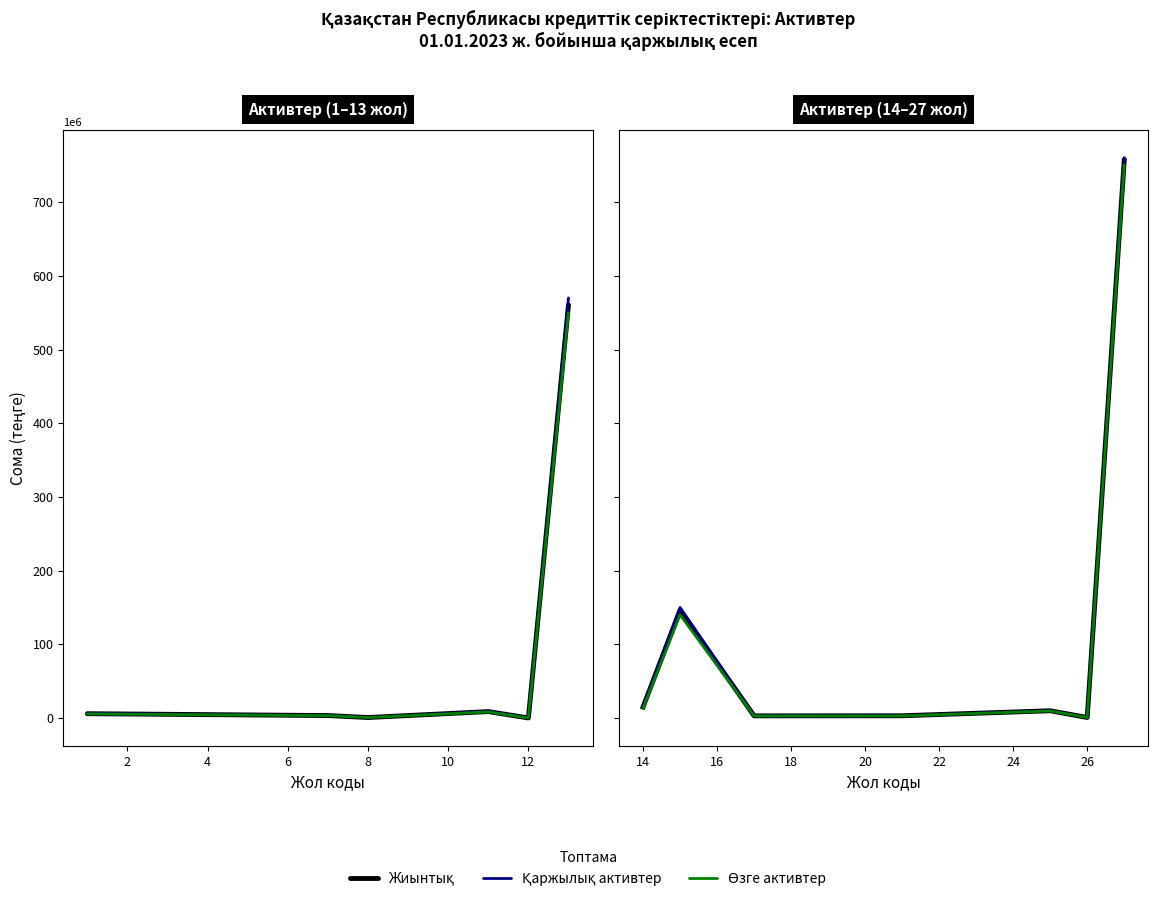

Does the chart have visible grid lines?

No